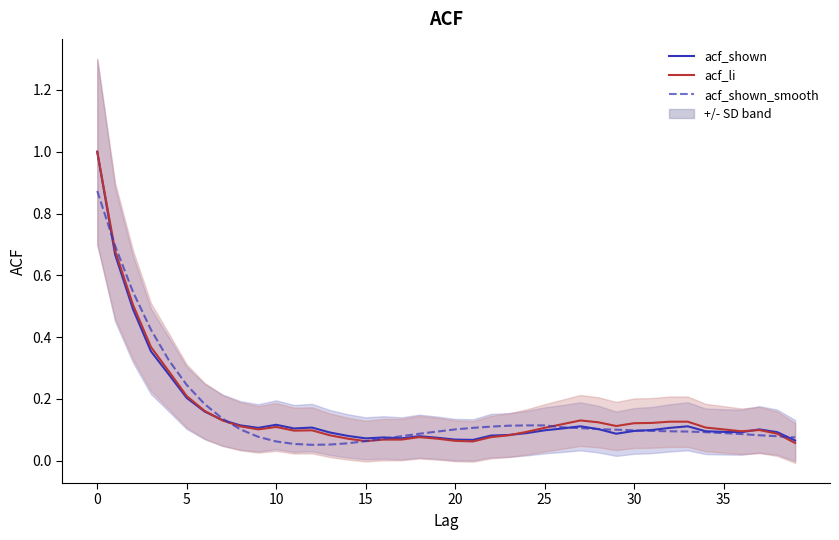

Reading left to right, what are all the values shown in this chart?

acf_shown: 1.0	0.7	0.5	0.4	0.3	0.2	0.2	0.1	0.1	0.1	0.1	0.1	0.1	0.1	0.1	0.1	0.1	0.1	0.1	0.1	0.1	0.1	0.1	0.1	0.1	0.1	0.1	0.1	0.1	0.1	0.1	0.1	0.1	0.1	0.1	0.1	0.1	0.1	0.1	0.1
acf_li: 1.0	0.7	0.5	0.4	0.3	0.2	0.2	0.1	0.1	0.1	0.1	0.1	0.1	0.1	0.1	0.1	0.1	0.1	0.1	0.1	0.1	0.1	0.1	0.1	0.1	0.1	0.1	0.1	0.1	0.1	0.1	0.1	0.1	0.1	0.1	0.1	0.1	0.1	0.1	0.1
acf_shown_smooth: 0.9	0.7	0.5	0.4	0.3	0.2	0.2	0.1	0.1	0.1	0.1	0.1	0.1	0.1	0.1	0.1	0.1	0.1	0.1	0.1	0.1	0.1	0.1	0.1	0.1	0.1	0.1	0.1	0.1	0.1	0.1	0.1	0.1	0.1	0.1	0.1	0.1	0.1	0.1	0.1